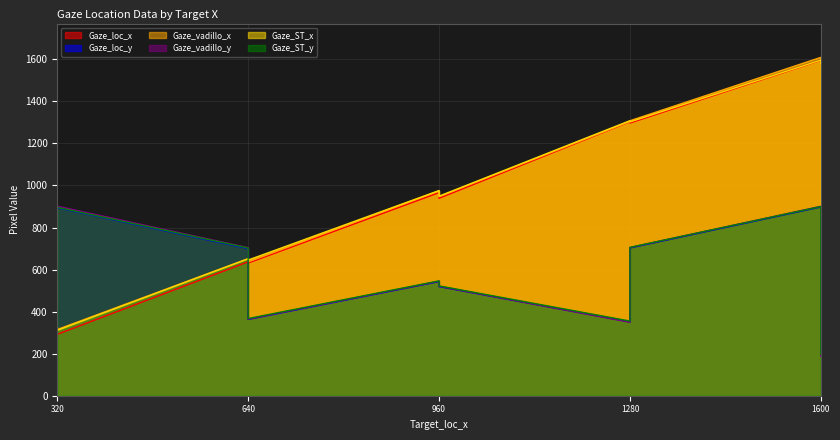

At which category does Gaze_vadillo_x reach its first local peak?

960